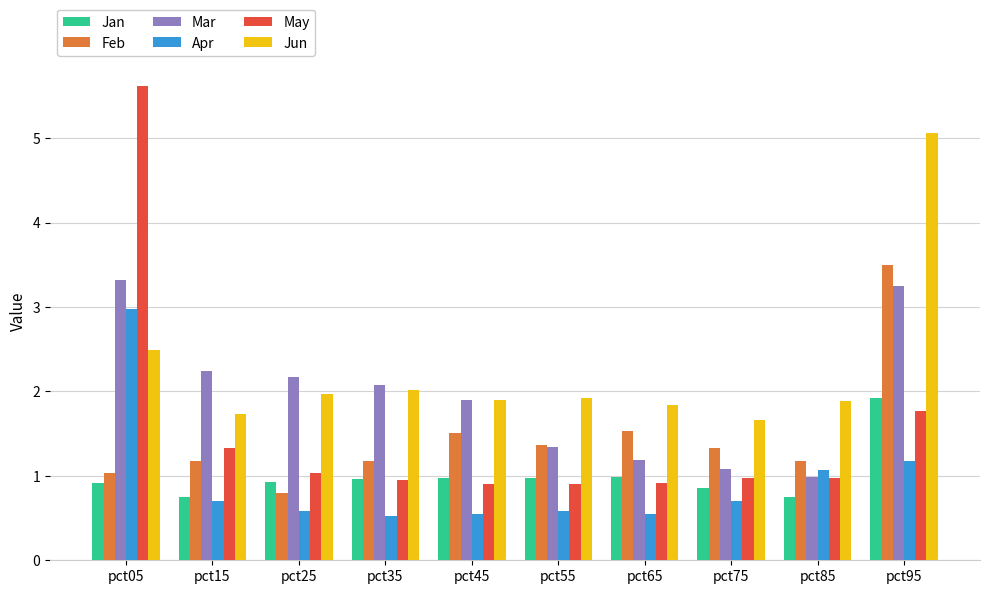

At pct95, list the series in order from smallest to largest.

Apr, May, Jan, Mar, Feb, Jun